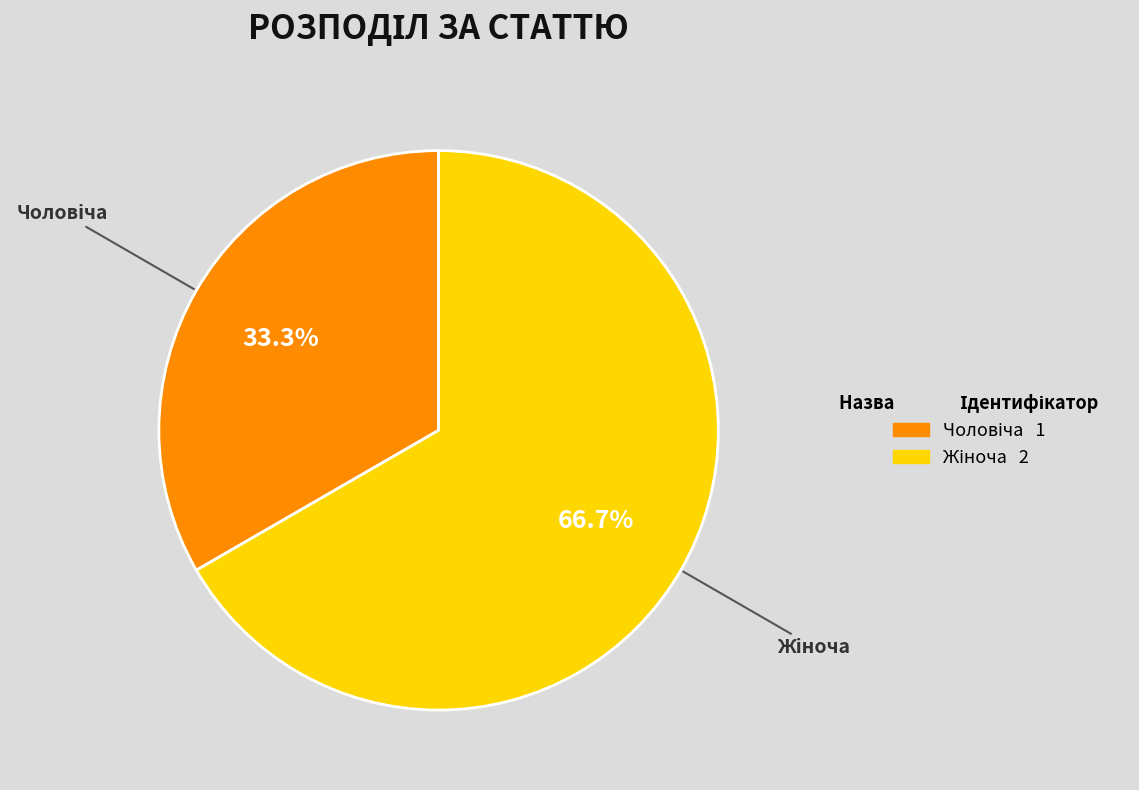

Is there a majority slice in this chart?

Yes